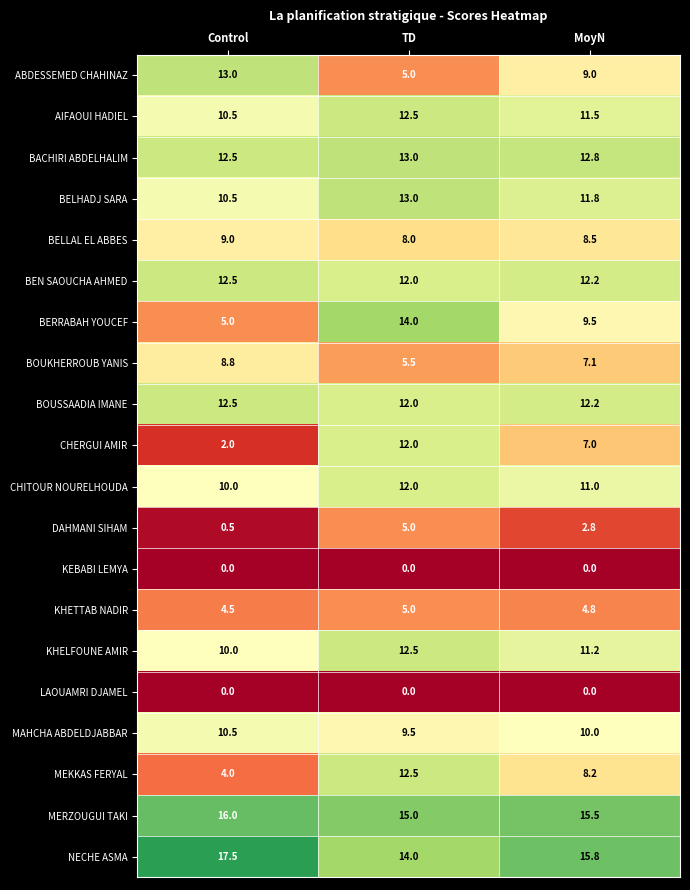

Is the value of BEN SAOUCHA AHMED at Control greater than the value of ABDESSEMED CHAHINAZ at MoyN?

Yes